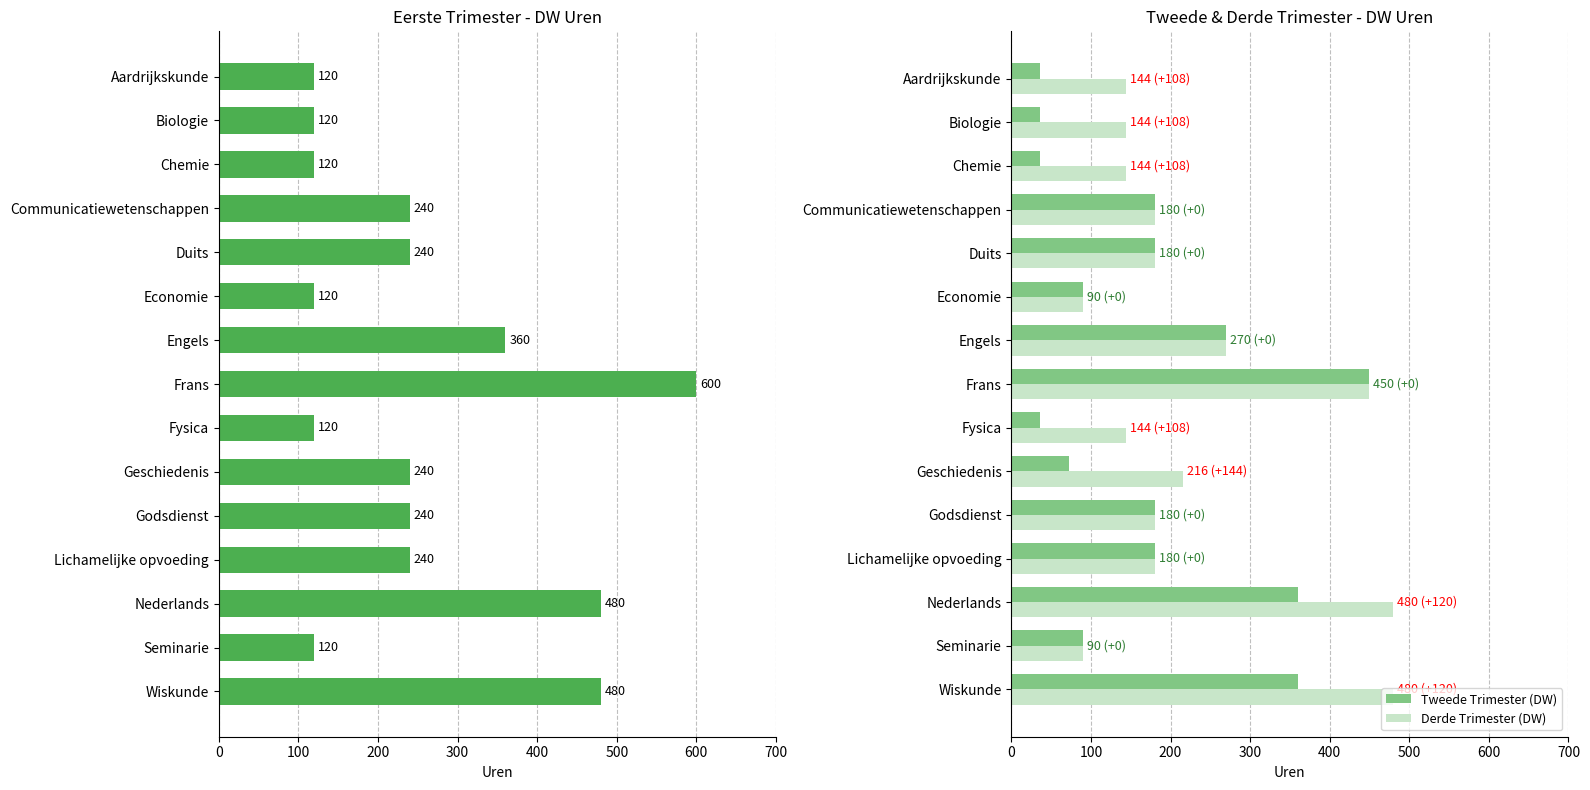

Where is Derde Trimester (DW) nearest to the value 285?

Engels